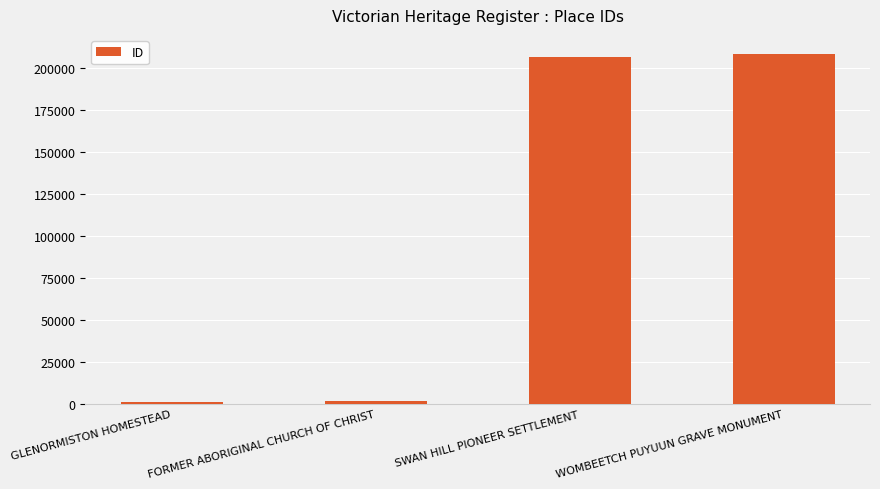

Where is the data nearest to the value 104829?

SWAN HILL PIONEER SETTLEMENT